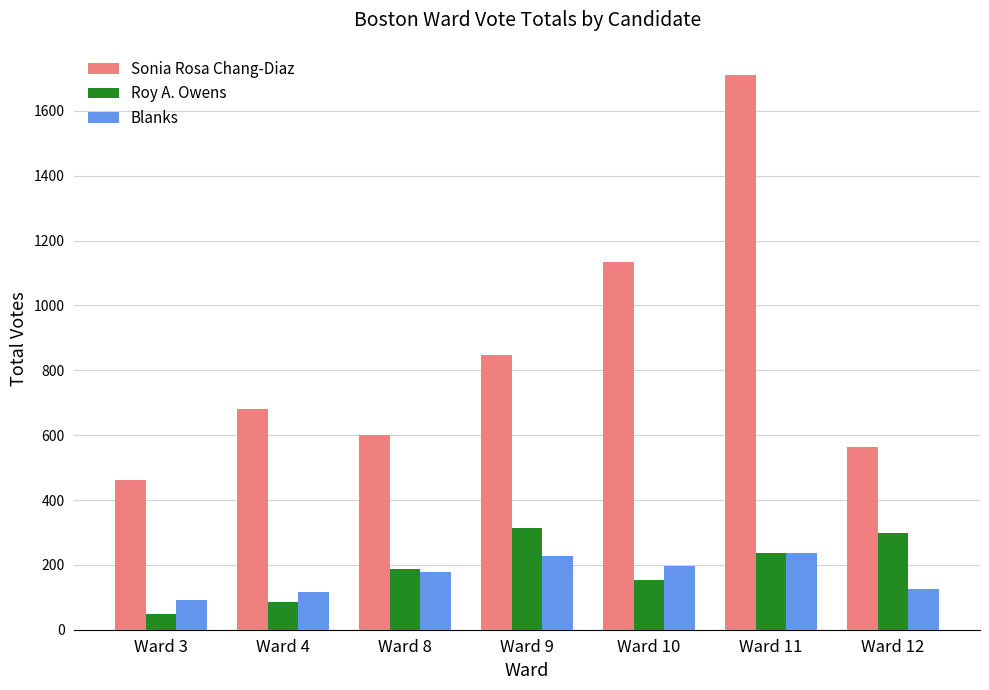

What is the spread (max minus min) of values at Ward 10?

980